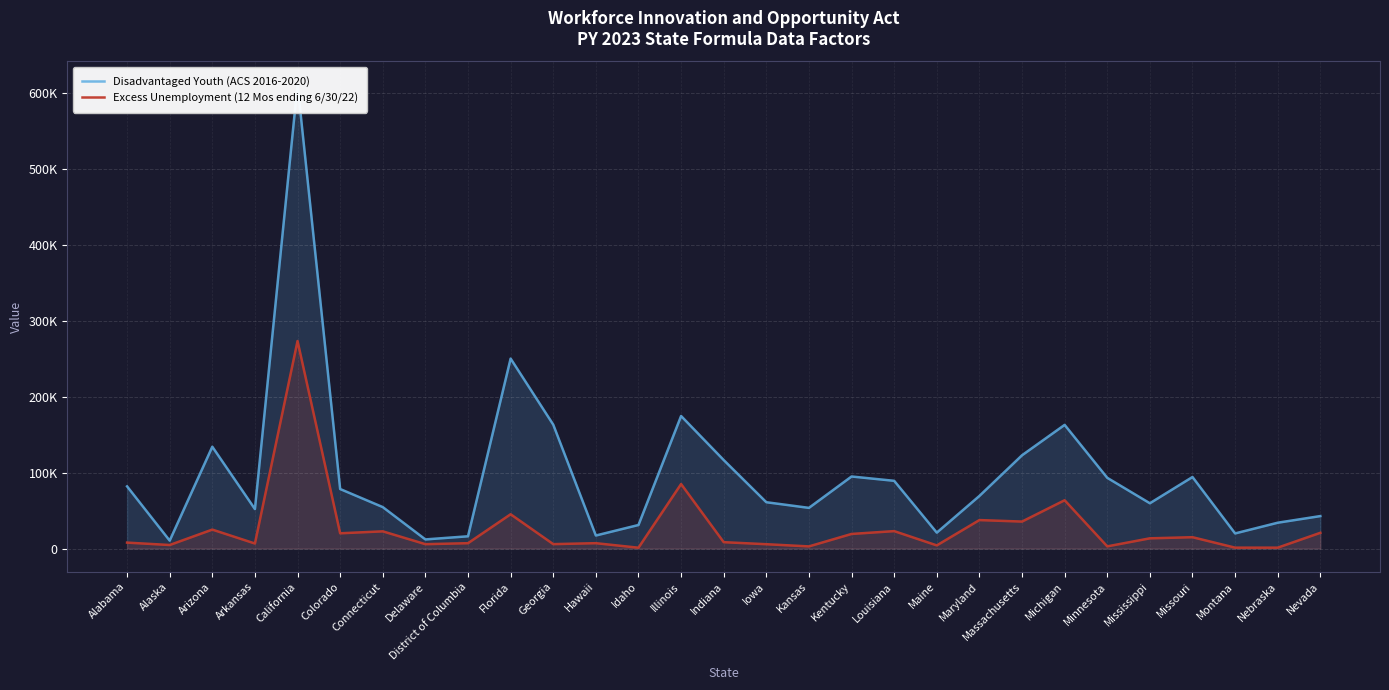

Count the number of data series in this chart.

2